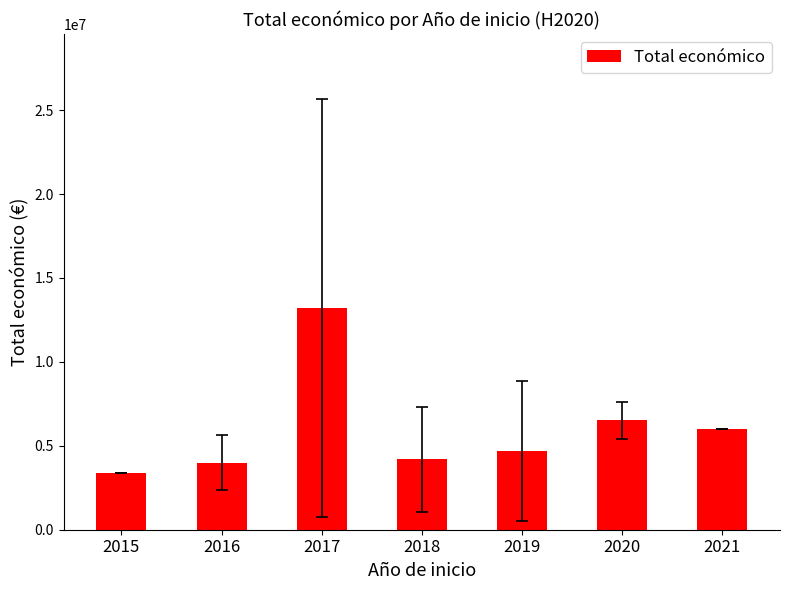

Are the bars grouped side by side (vs. stacked)?

No